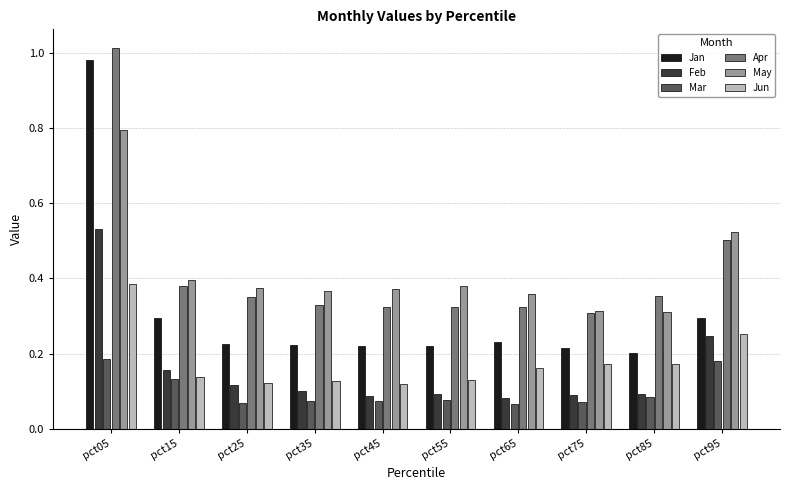

Which series has the widest spread of values?

Jan